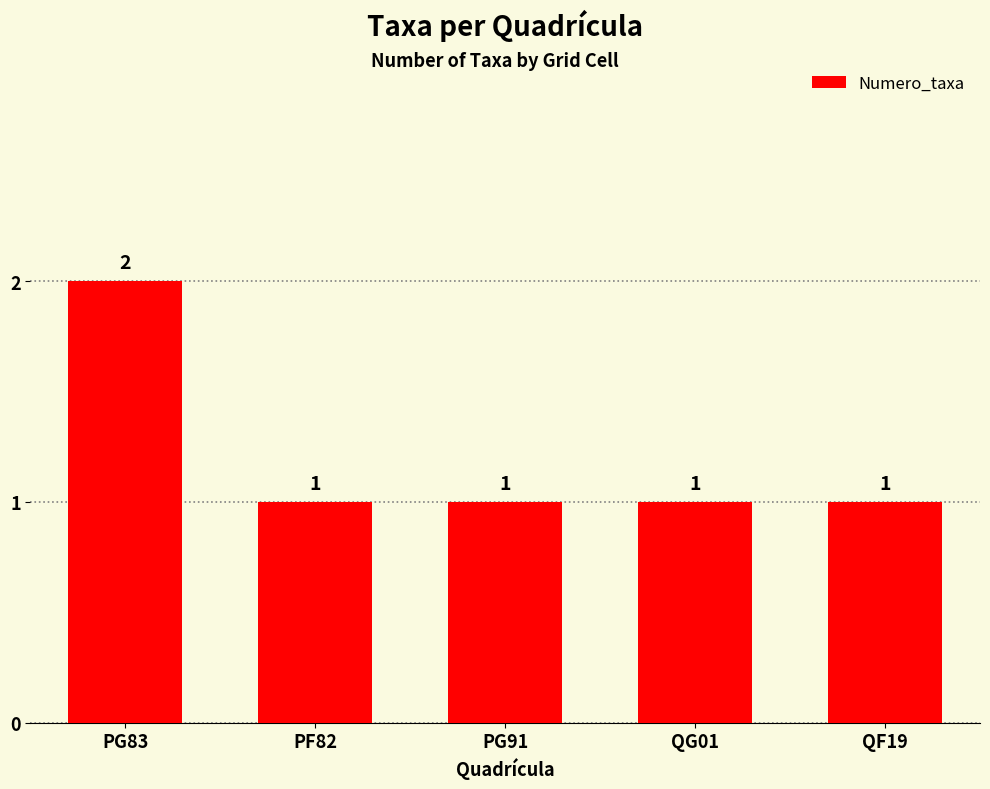

What is the smallest value displayed?

1